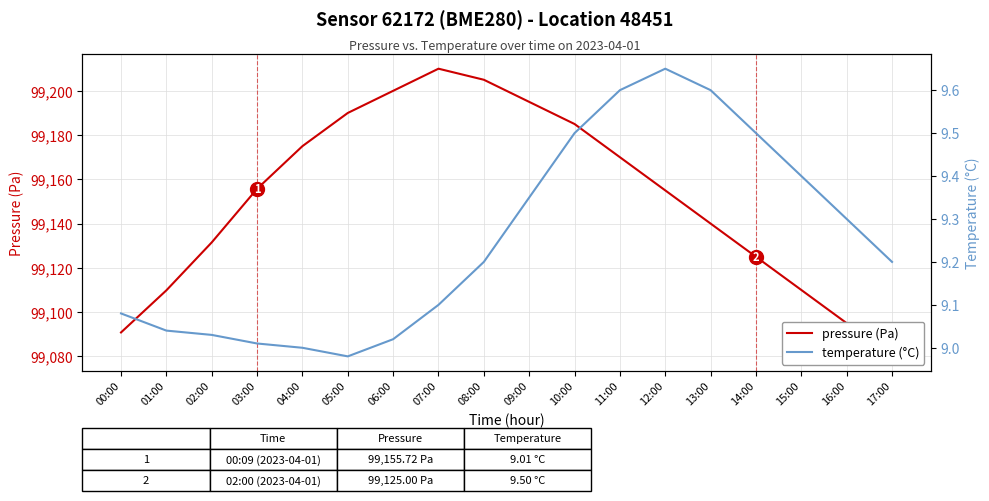

The value of temperature (°C) at 13:00 is 15.2. True or false?

False